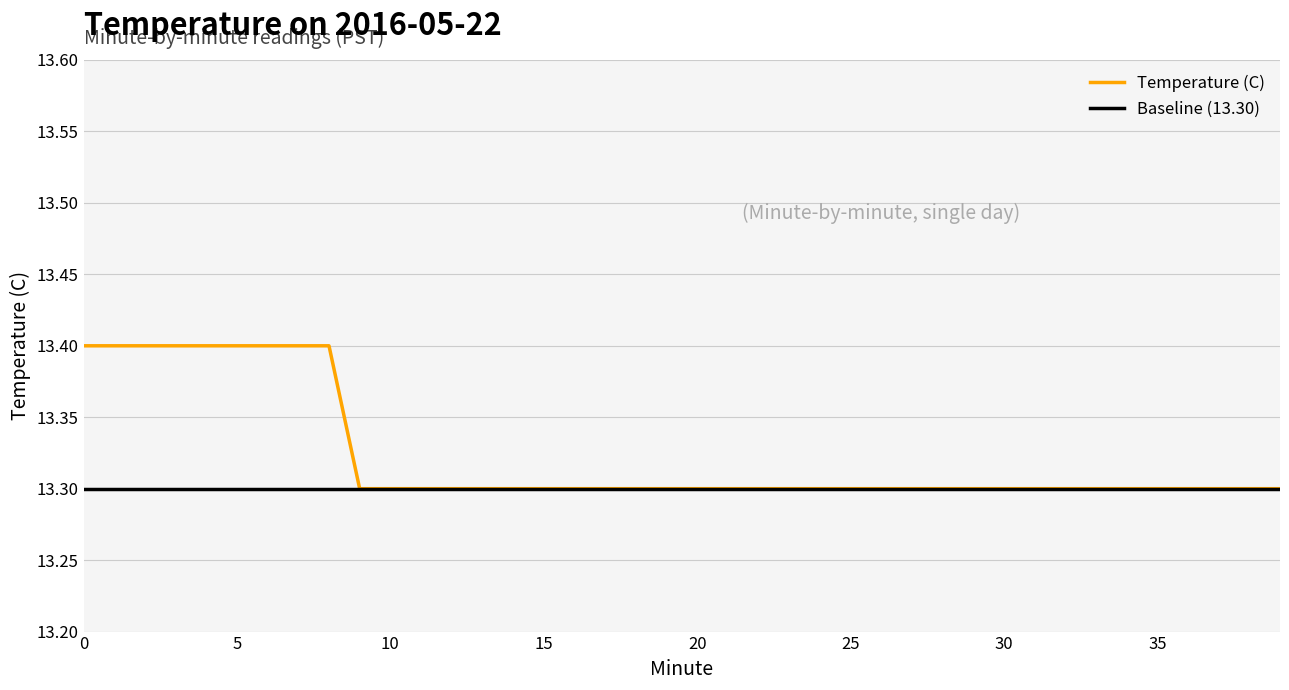

Which series has the largest total across all categories?

Temperature (C)